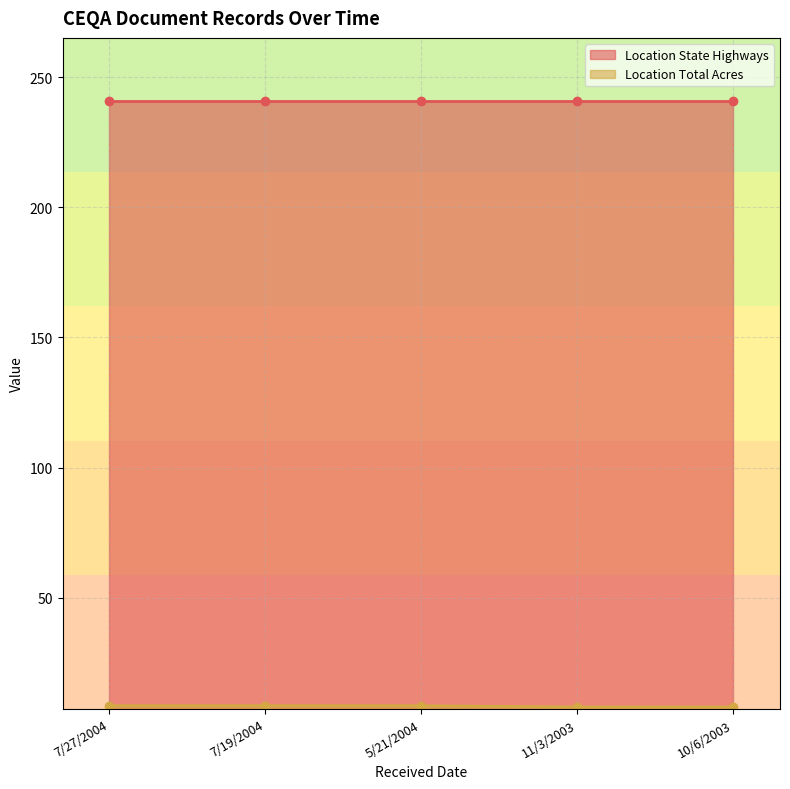

List the labels in order of value, smallest first.

11/3/2003, 10/6/2003, 7/27/2004, 7/19/2004, 5/21/2004